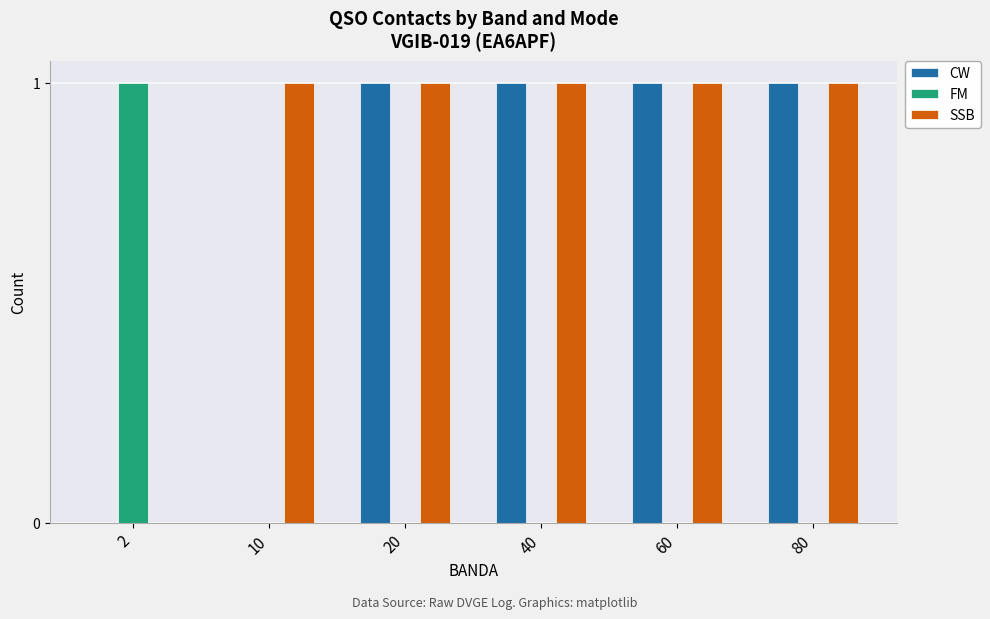

What is the average value of the CW series?

1